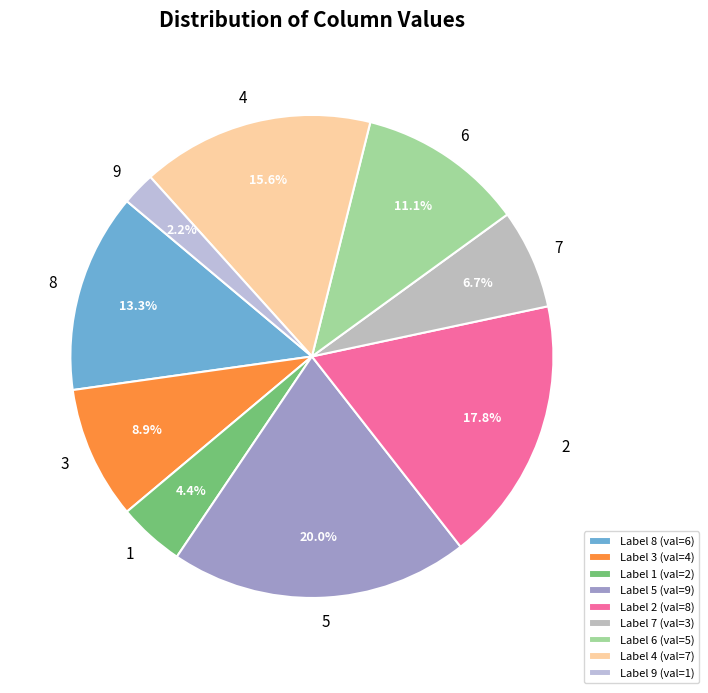

To the nearest percent, what portion does 1 represent?

4%